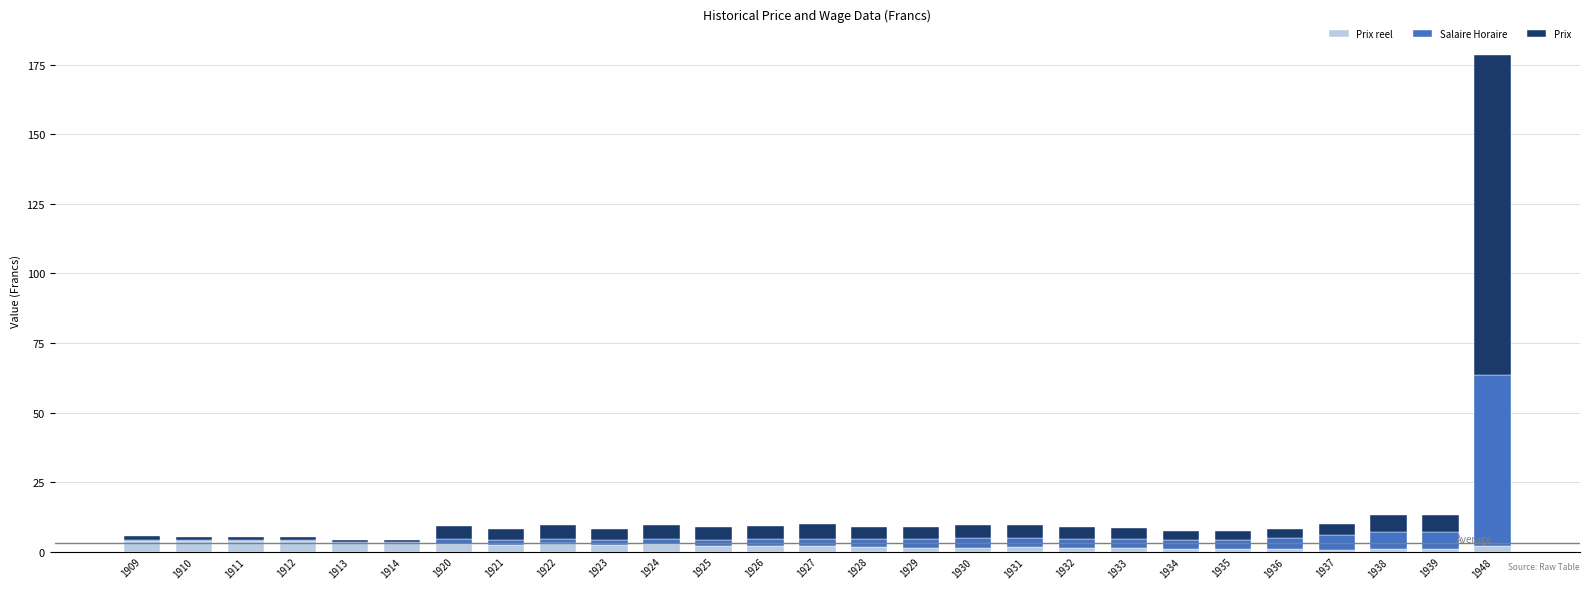

How many categories are shown in the chart?

27